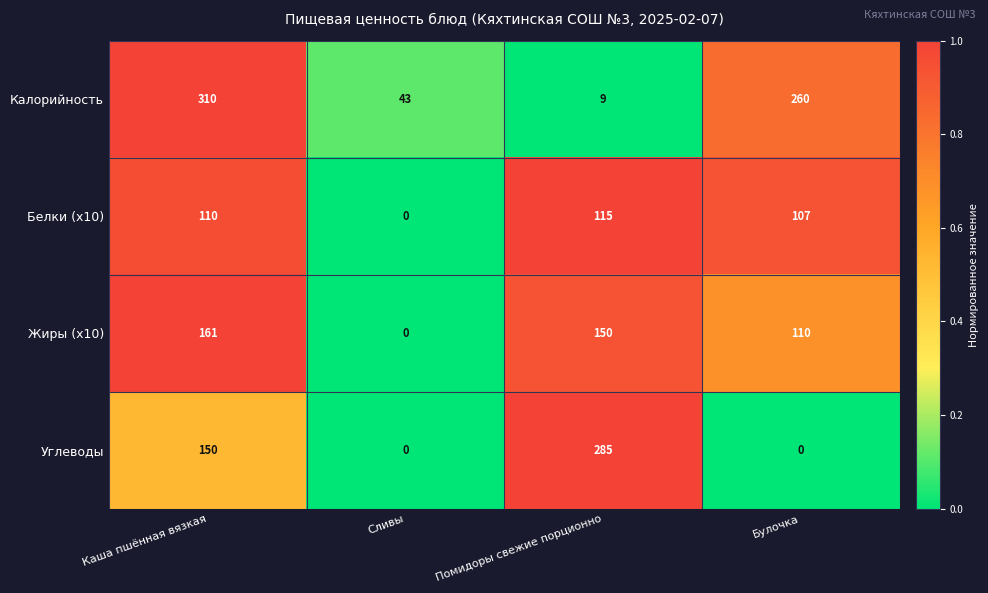

What is the sum of all Калорийность values?

622